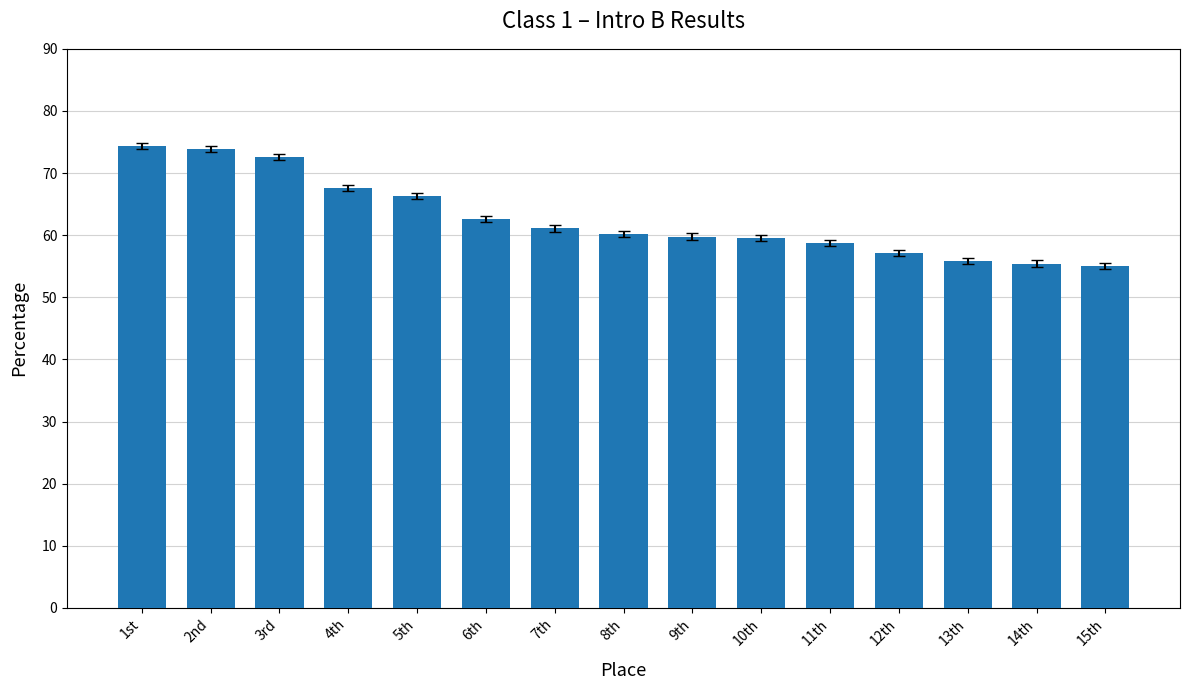

What is the sum of the values at 10th and 14th?

115.0